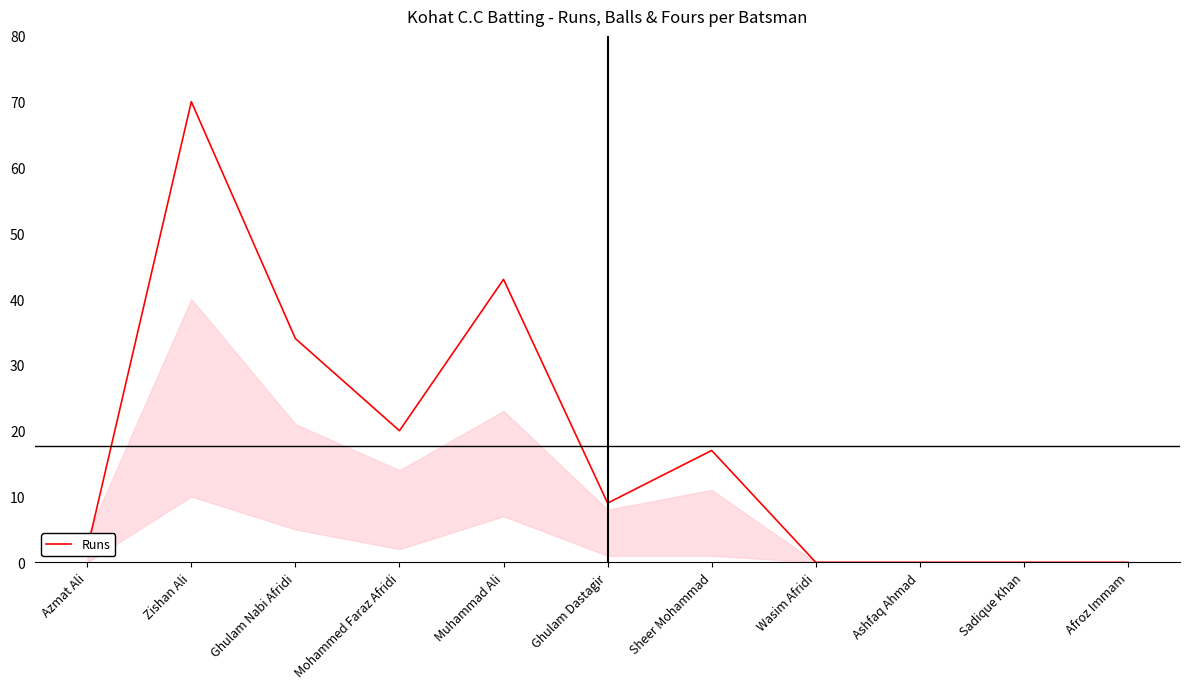

Where is the data nearest to the value 35?

Ghulam Nabi Afridi